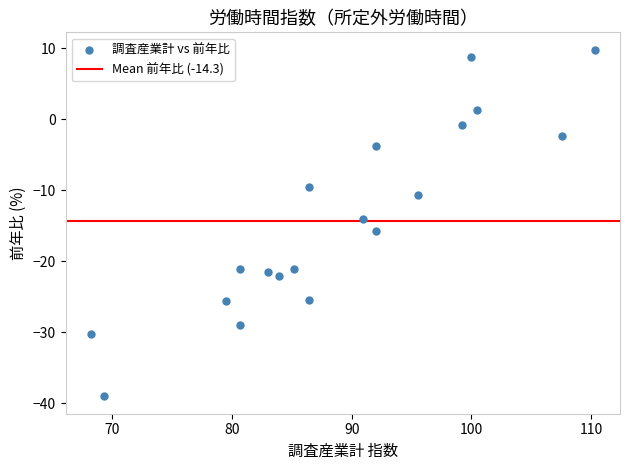

What is the range of X values (max minus min)?

42.1